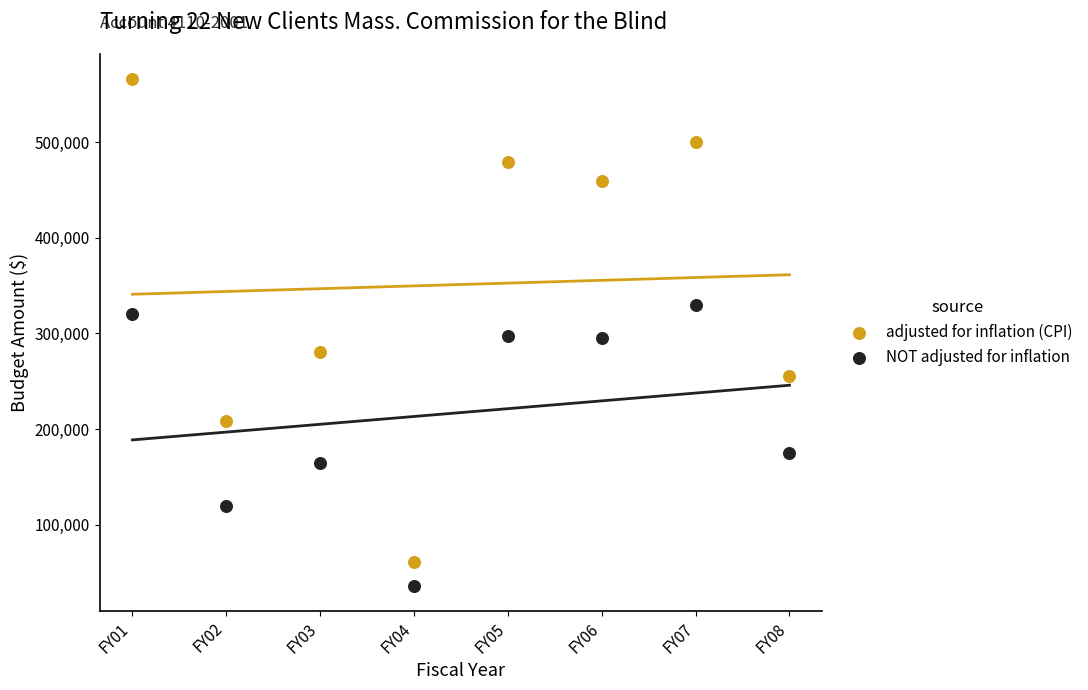

Which series reaches the minimum Y coordinate?

NOT adjusted for inflation